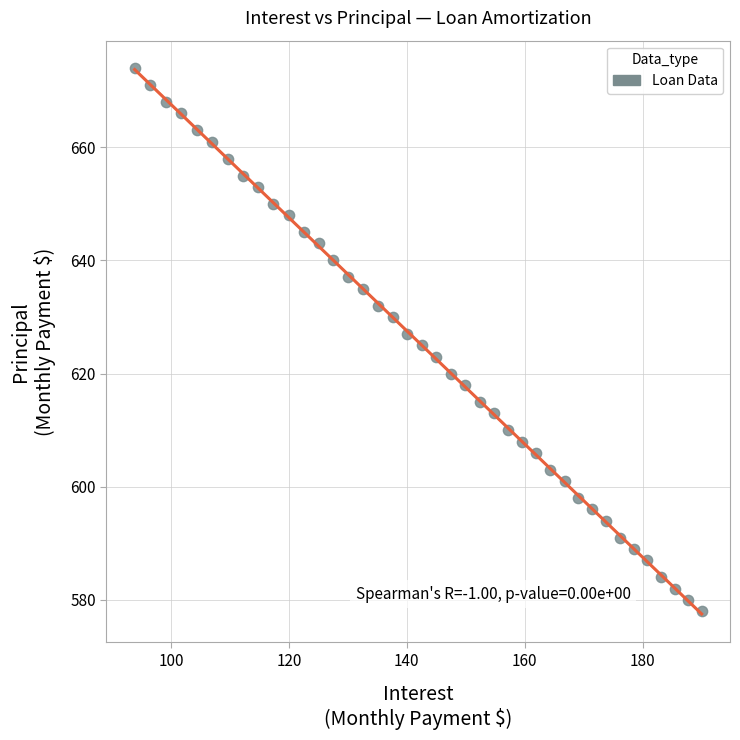

What is the range of Y values (max minus min)?

96